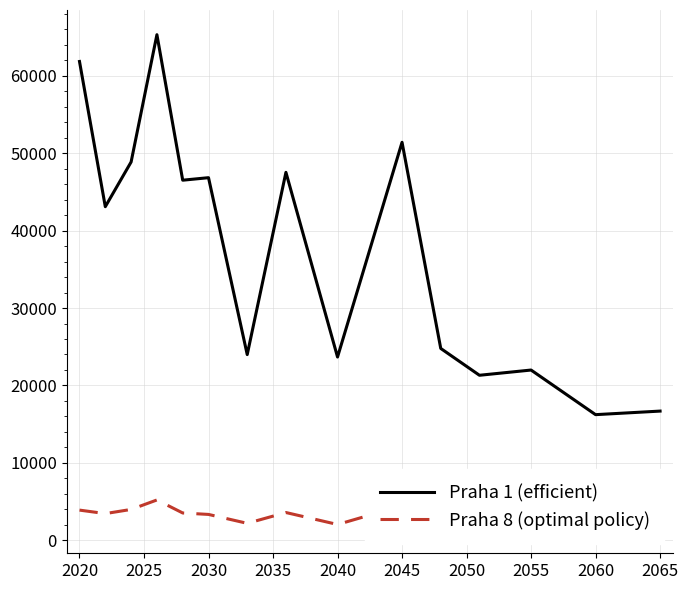

The Praha 1 (efficient) series shows 7731 at 2060. True or false?

False